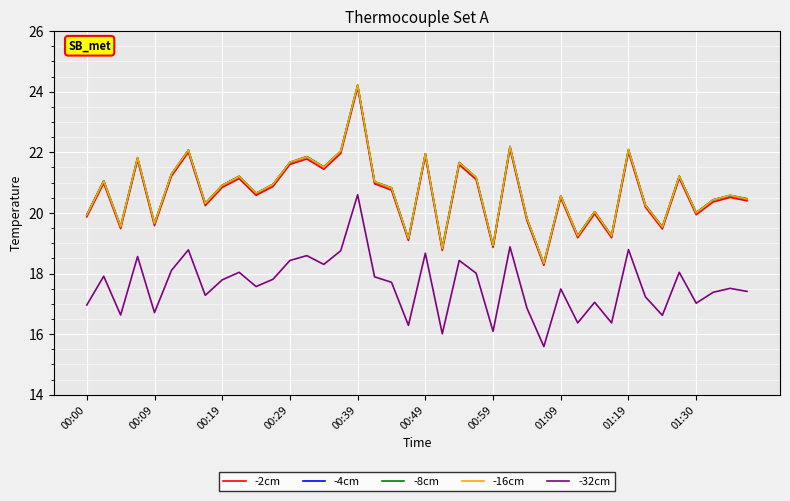

True or false: -32cm and -4cm cross at least once.

False